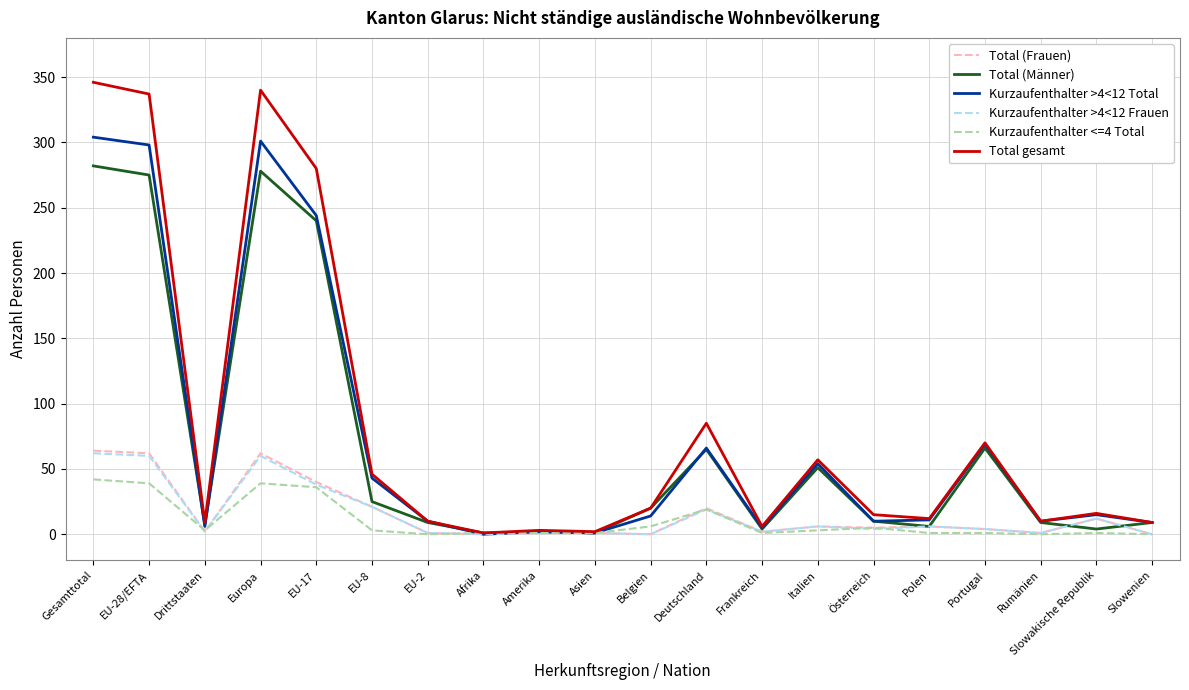

Which series has the largest range (max minus min)?

Total gesamt